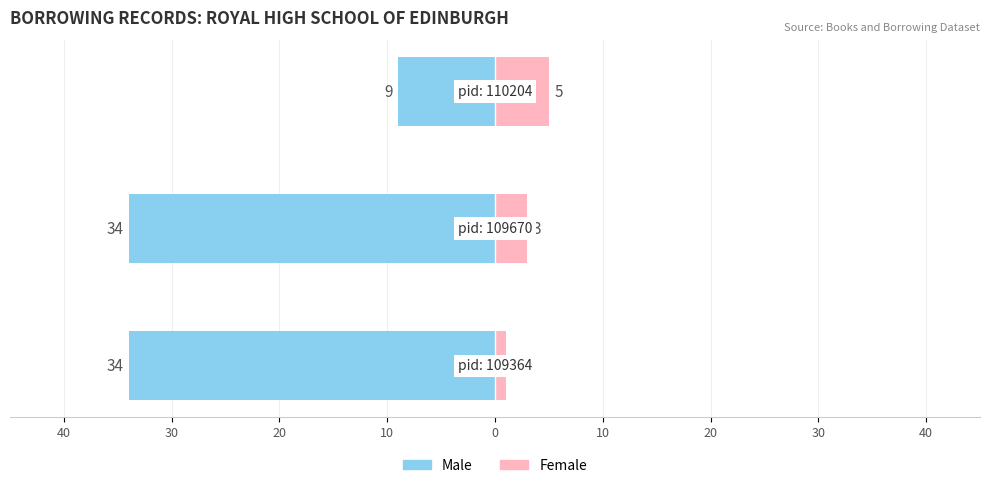

What is the average value of the Female series?

3